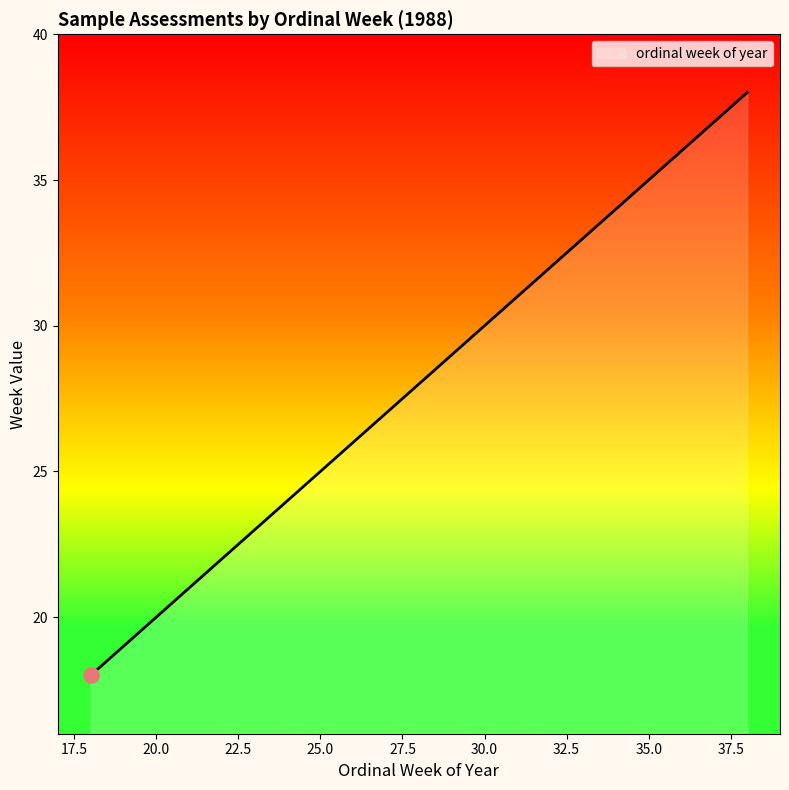

What is the greatest value displayed?

38